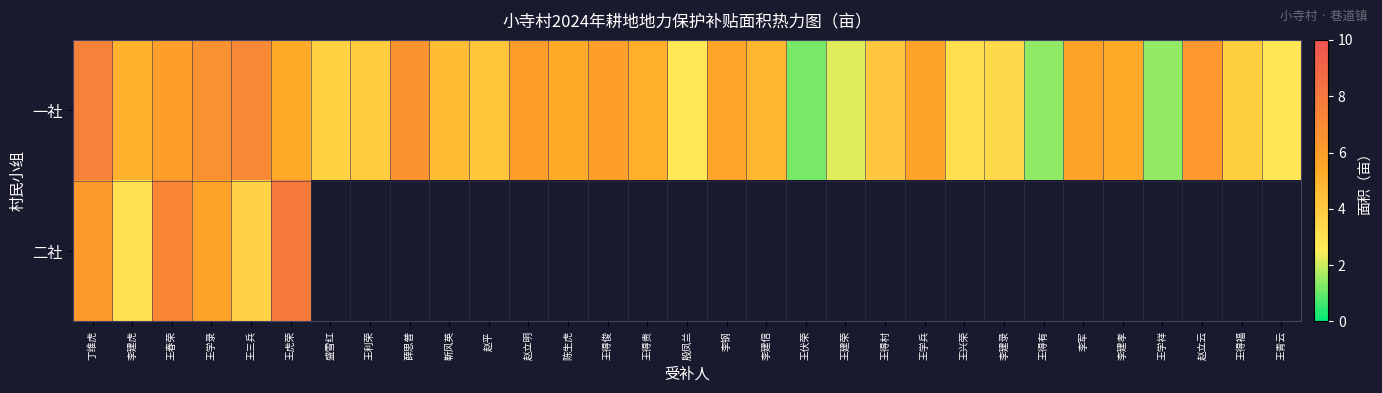

Which category has the lowest value across all series?

王伏荣